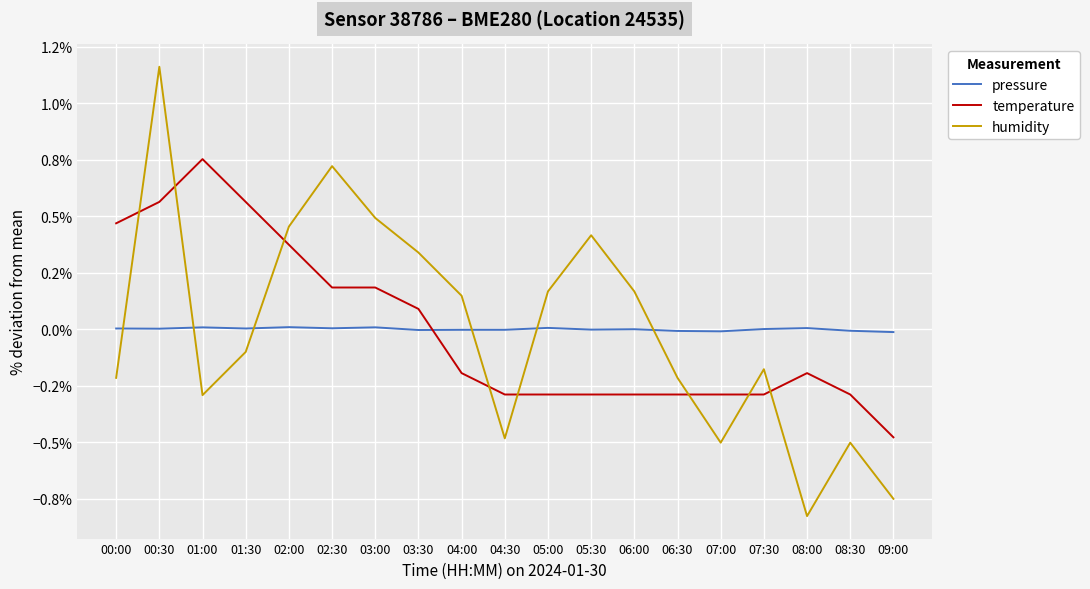

At which category is the sum across all series the highest?

00:30